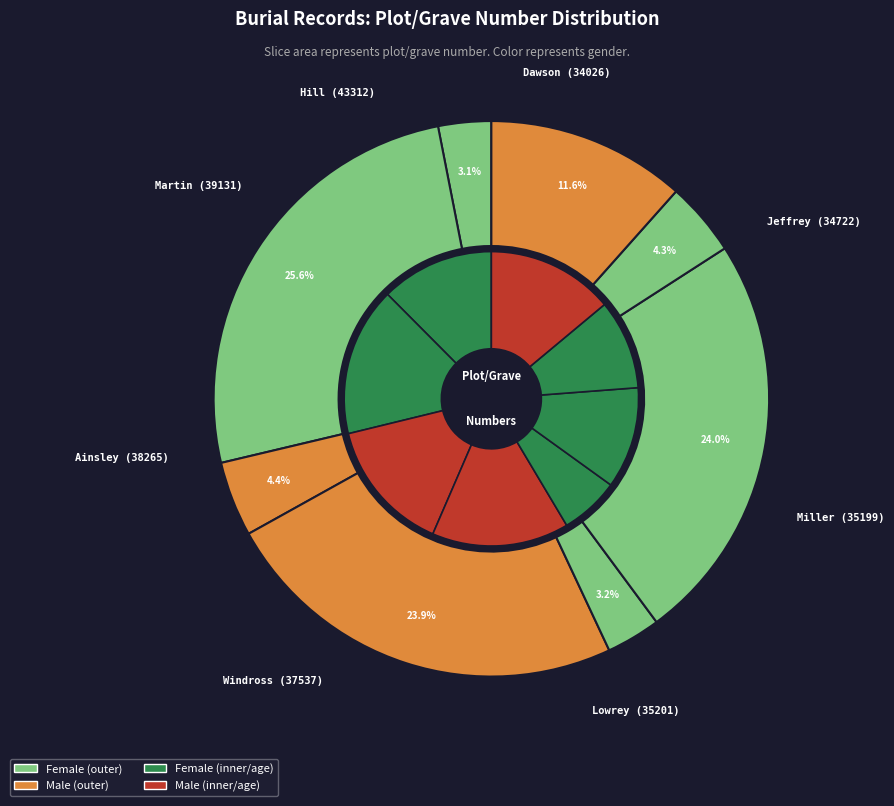

Does any single category account for the majority?

No